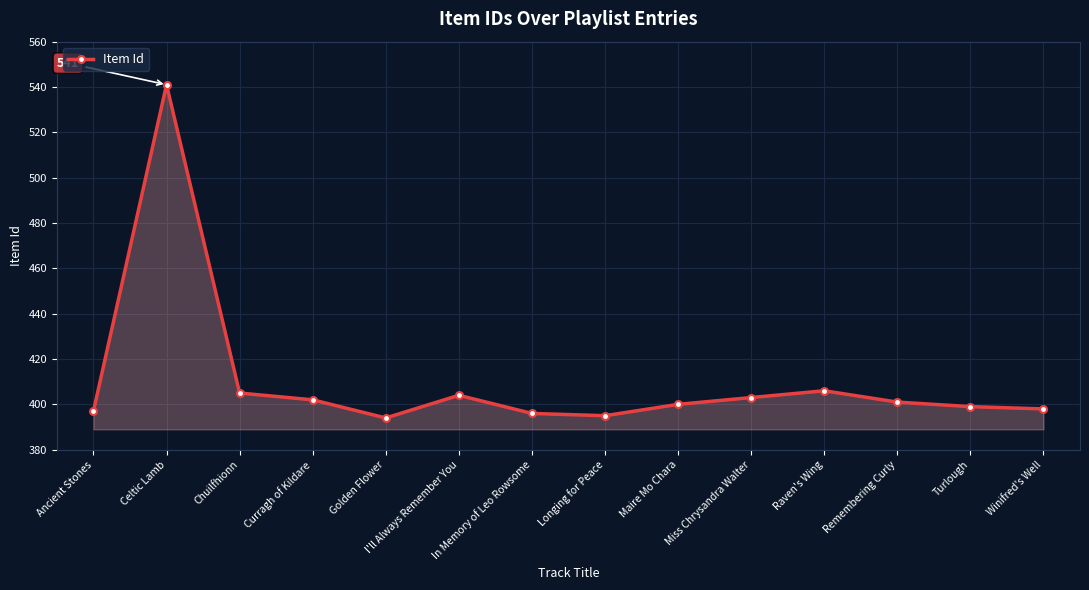

How many data points are less than 401?

7